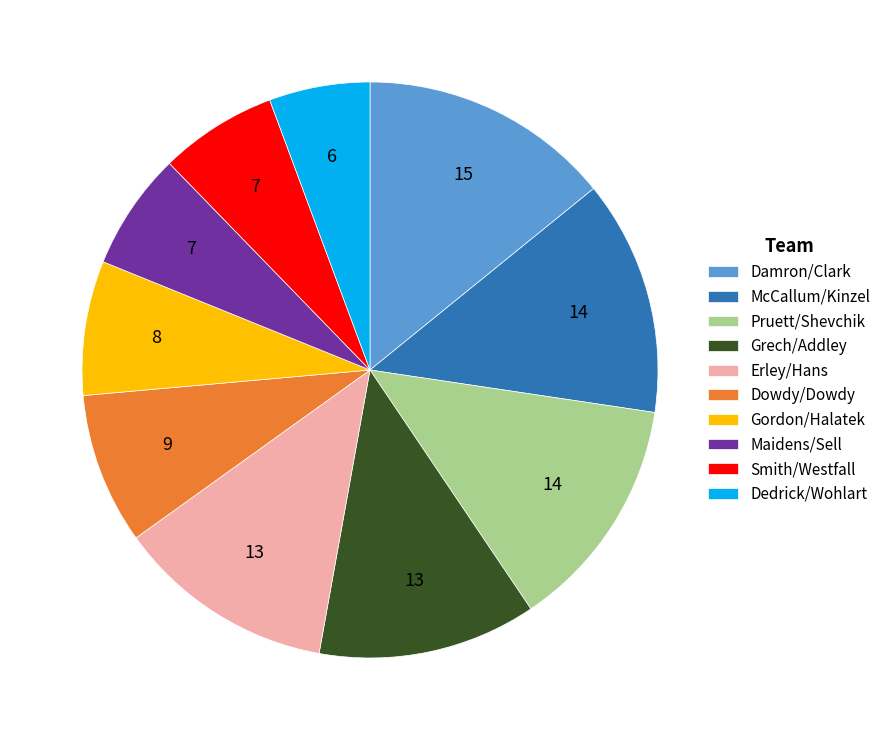

Approximately how many times larger is the value at Dedrick/Wohlart compared to Dowdy/Dowdy?

0.7